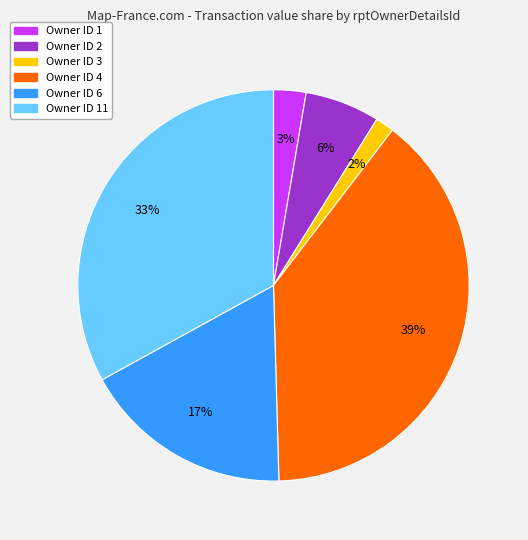

Is there any slice that represents more than half of the pie?

No